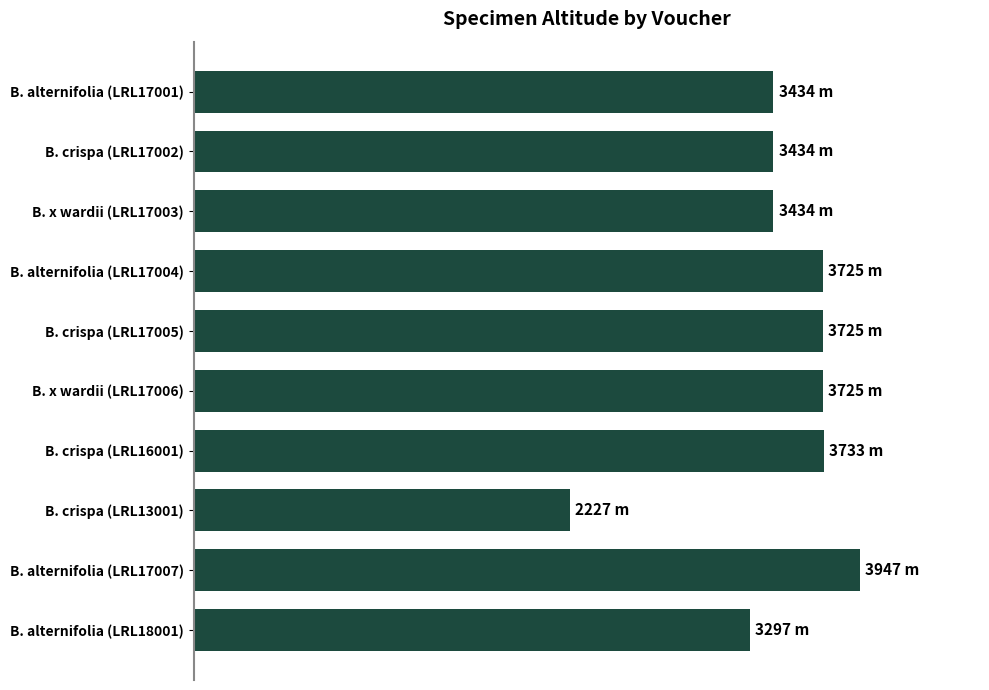

What is the greatest value displayed?

3947